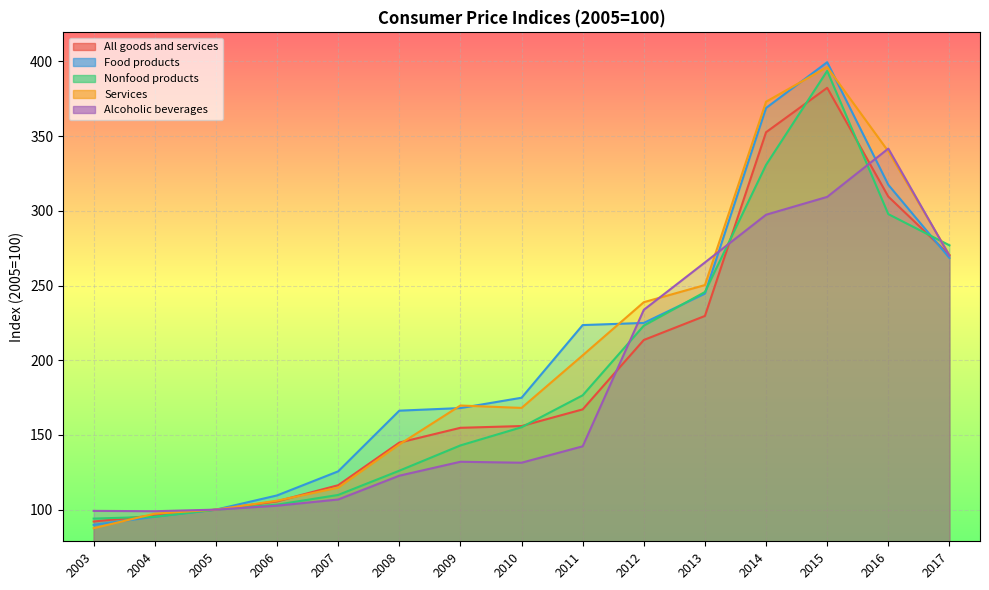

The Alcoholic beverages series shows 102.6 at 2006. True or false?

True